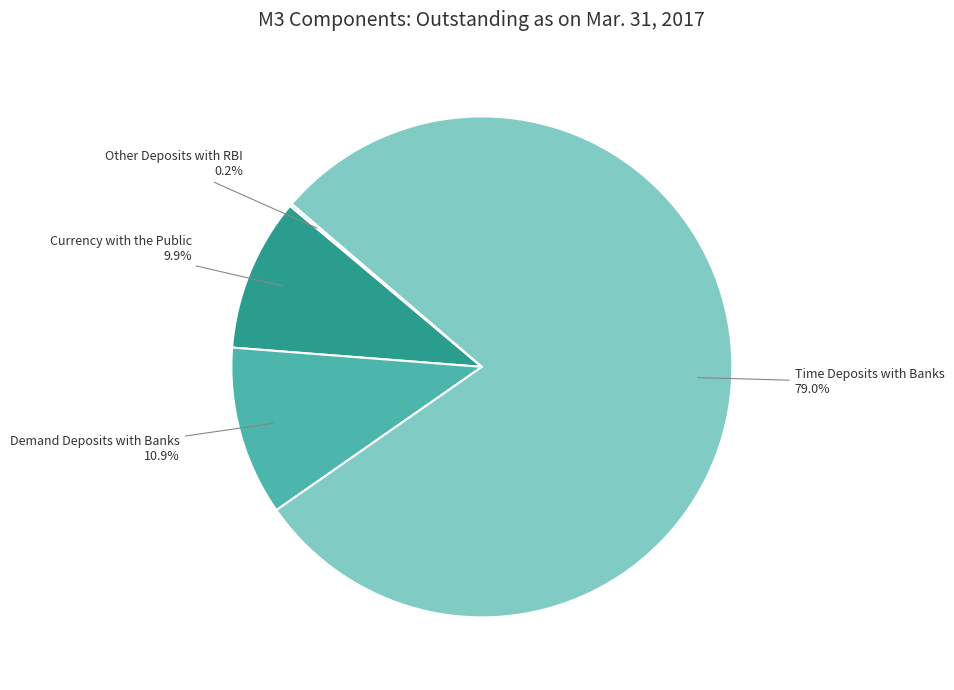

Is there any slice that represents more than half of the pie?

Yes